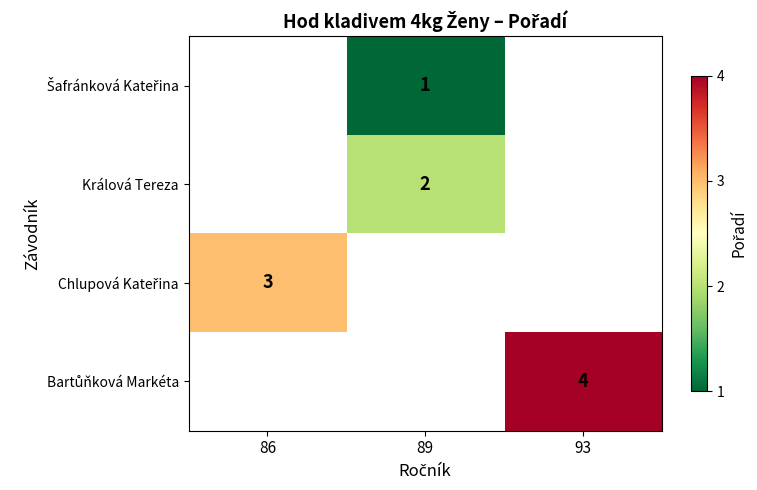

How many data points does each series have?

3